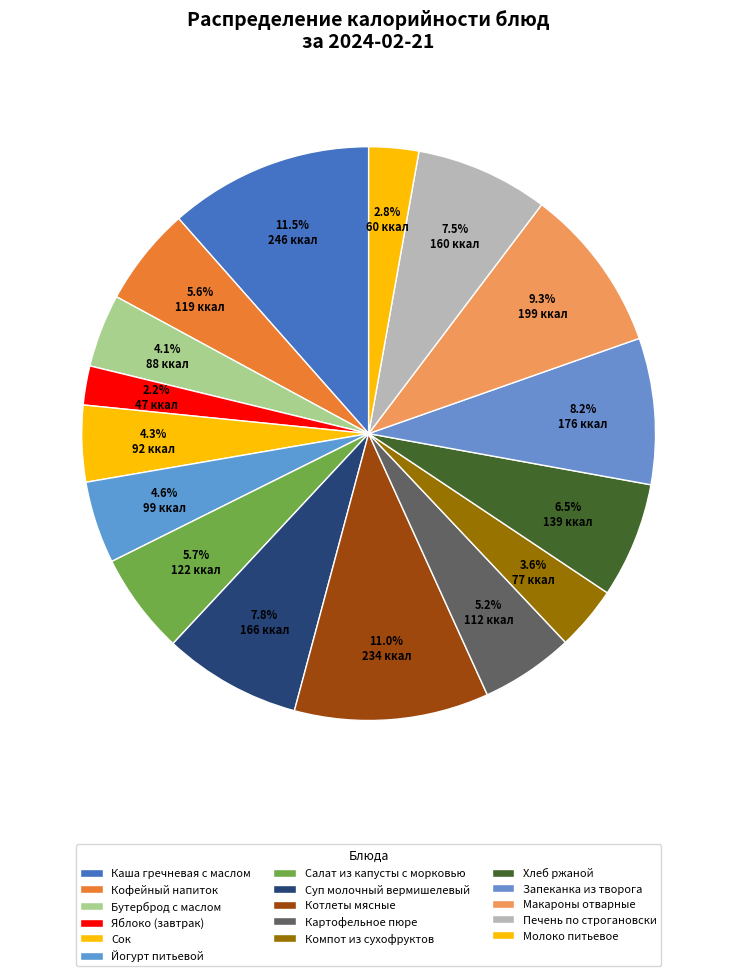

What is the ratio of the value at Бутерброд с маслом to the value at Сок?

1.0